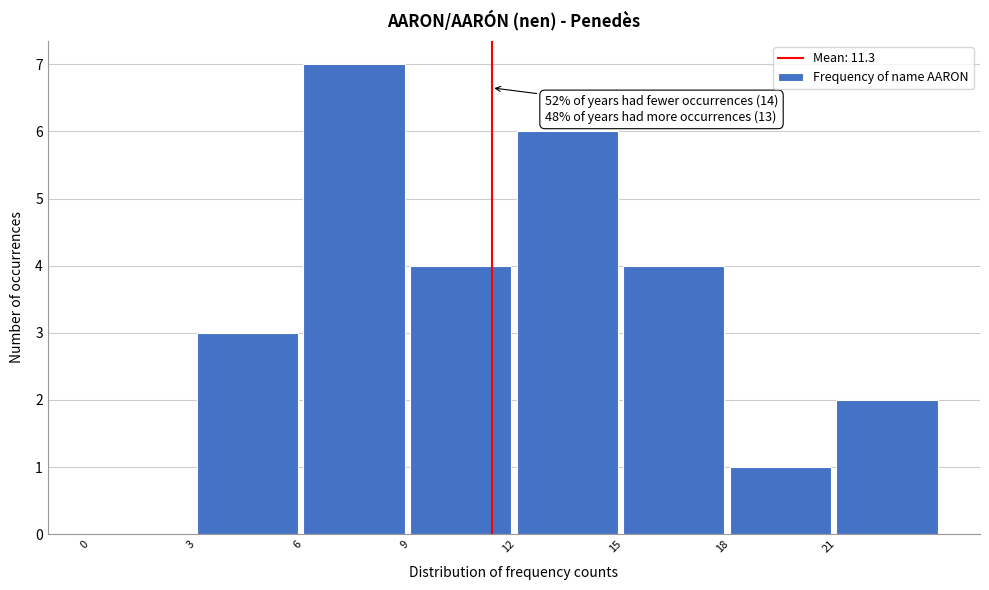

Over which range of the x-axis is the bar tallest?

6 to 9